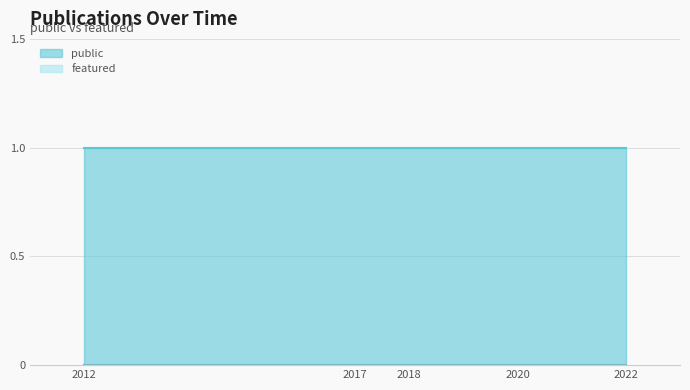

True or false: public and featured intersect in this chart.

False